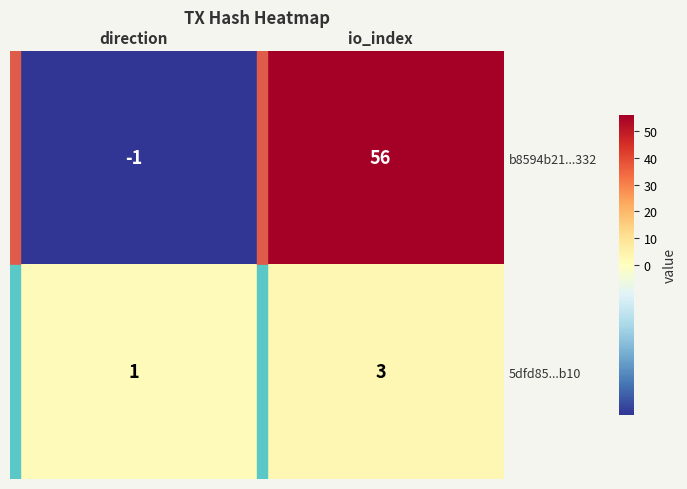

Is the value of b8594b21...332 at io_index greater than the value of 5dfd85...b10 at direction?

Yes